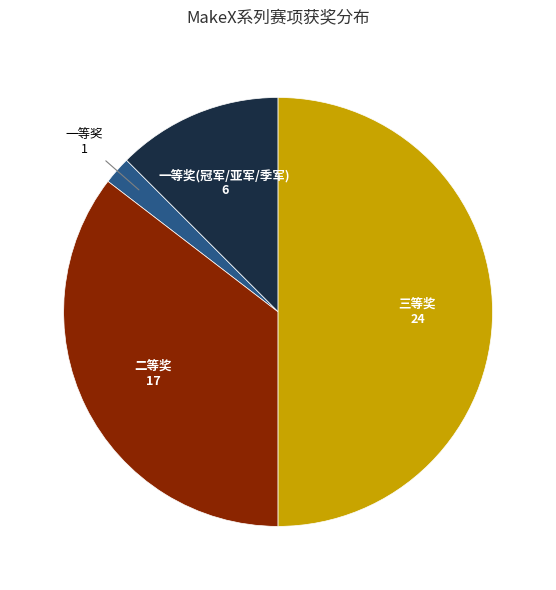

Count the number of slices in the pie.

4